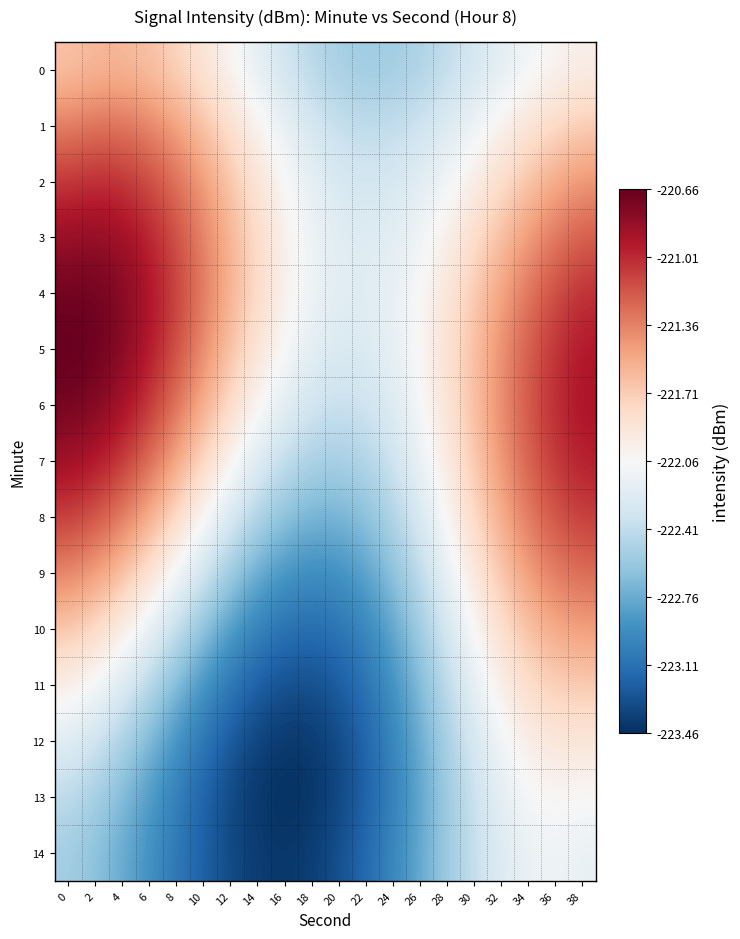

What is the difference between the highest and lowest values at 8?

2.0